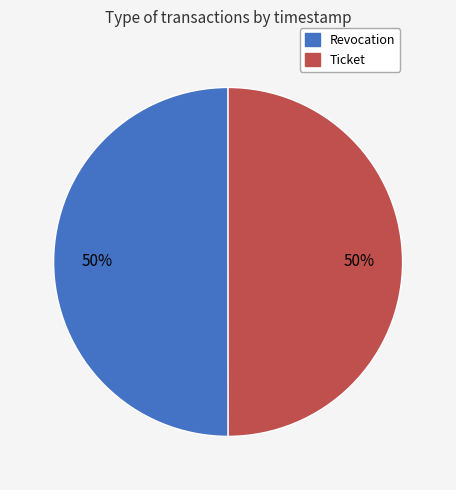

To the nearest percent, what is the average slice percentage?

50%